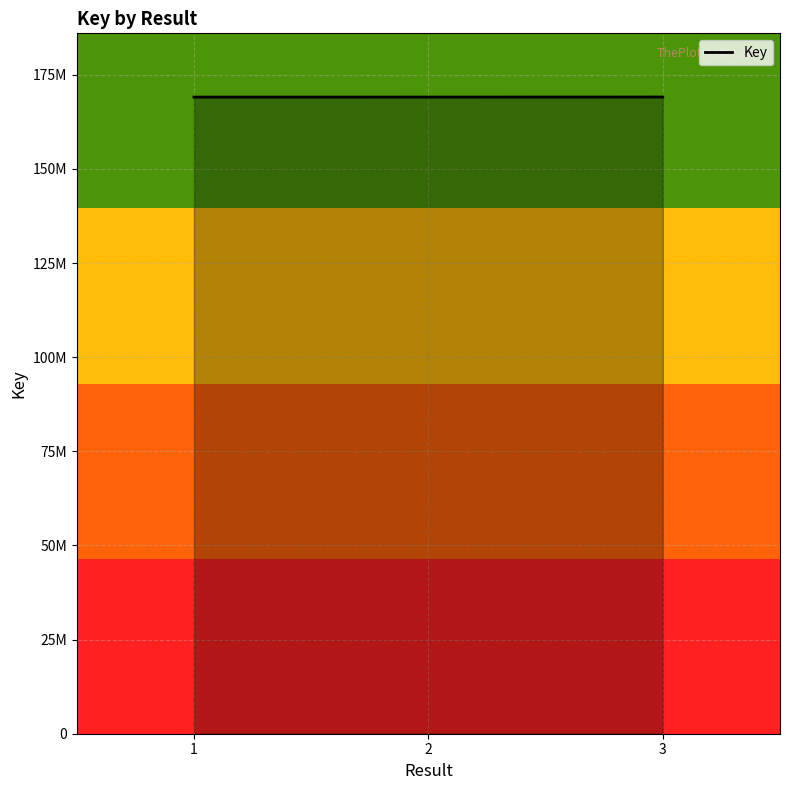

Rank the categories by value from highest to lowest.

3, 2, 1